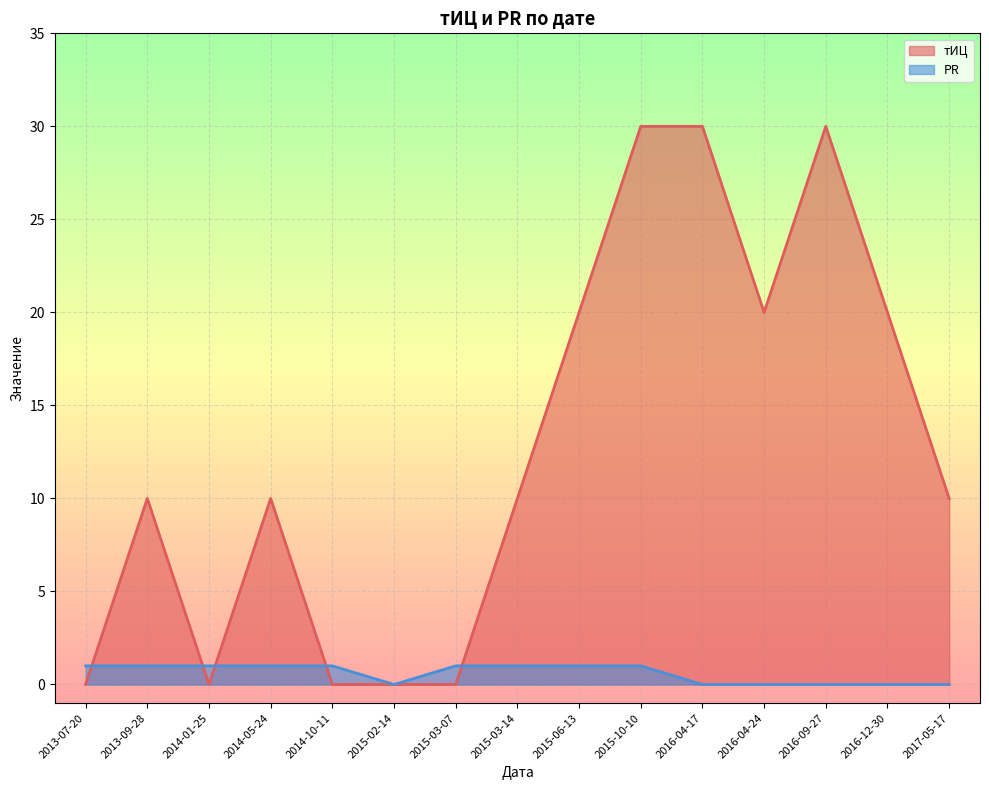

Which series has the widest spread of values?

тИЦ